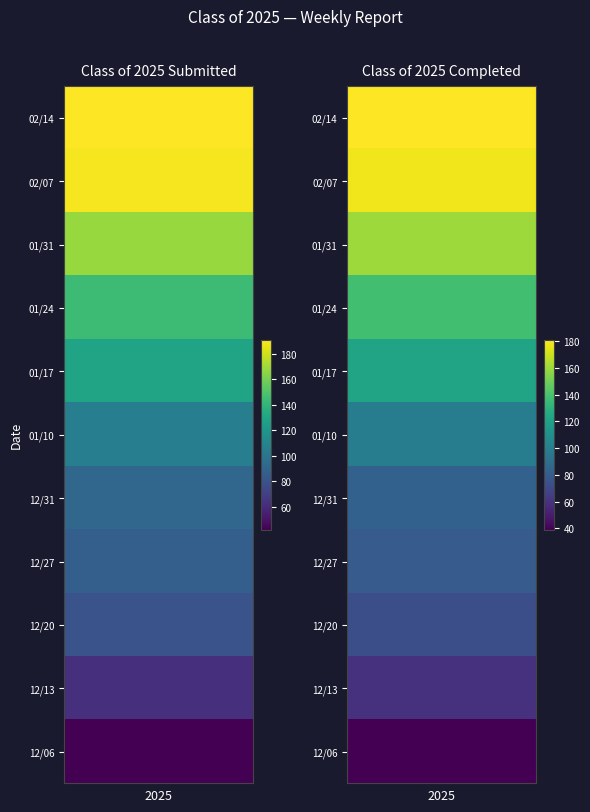

List the labels in order of 01/10/2025 value, largest first.

0, 1